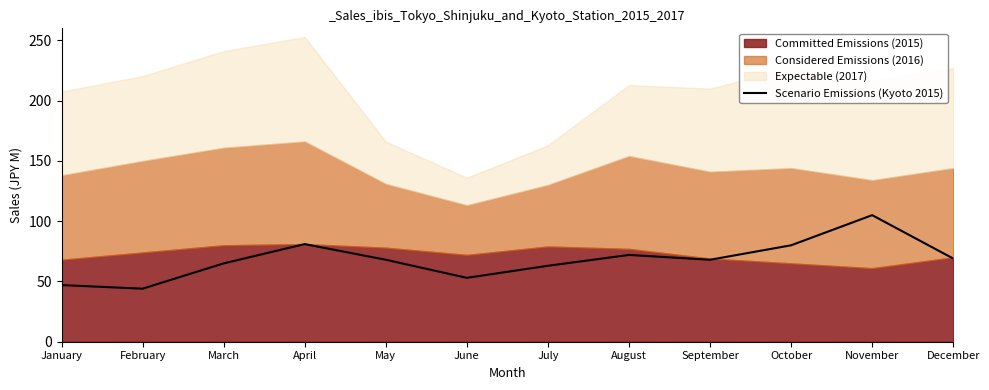

How many points are lower than both their immediate neighbors (excluding endpoints)?

3